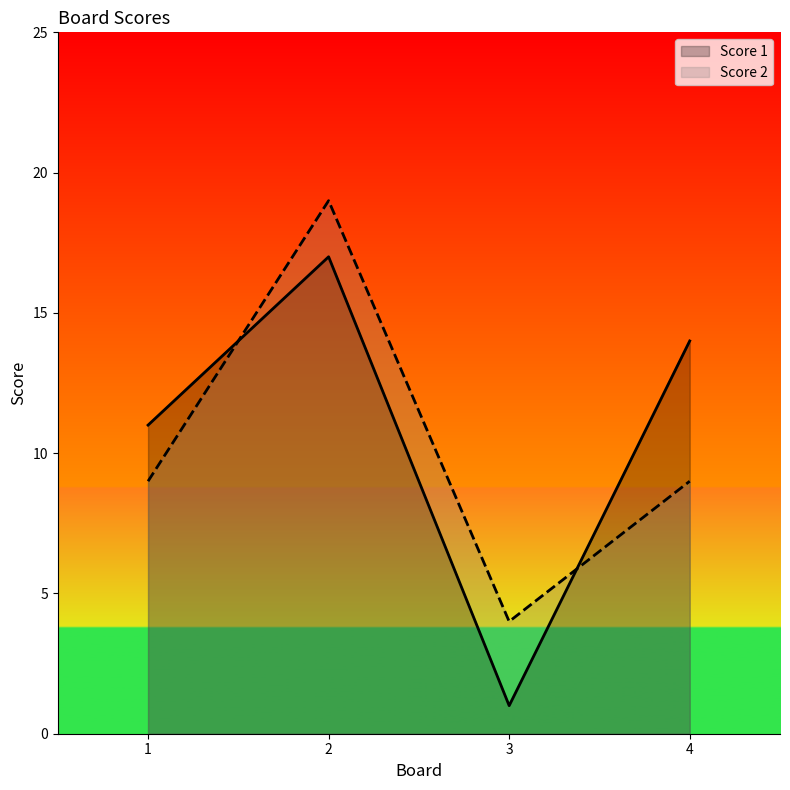

How many values in the Score 1 series exceed 14?

1